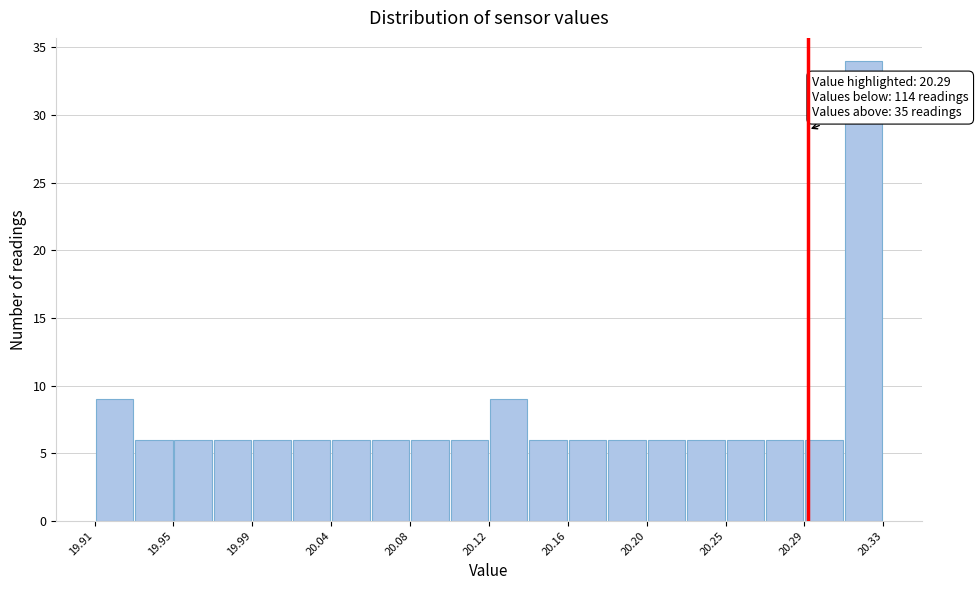

Over which range of the x-axis is the bar tallest?

20.309 to 20.330